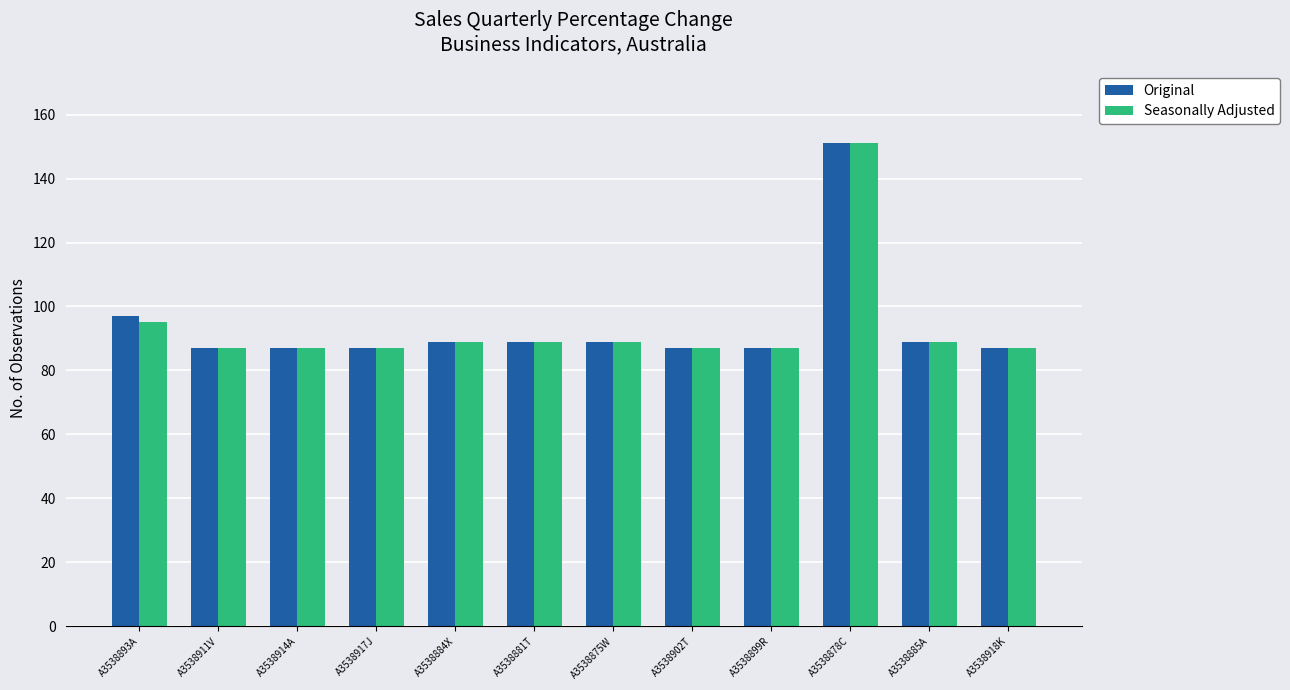

Where is Seasonally Adjusted nearest to the value 119?

A3538893A